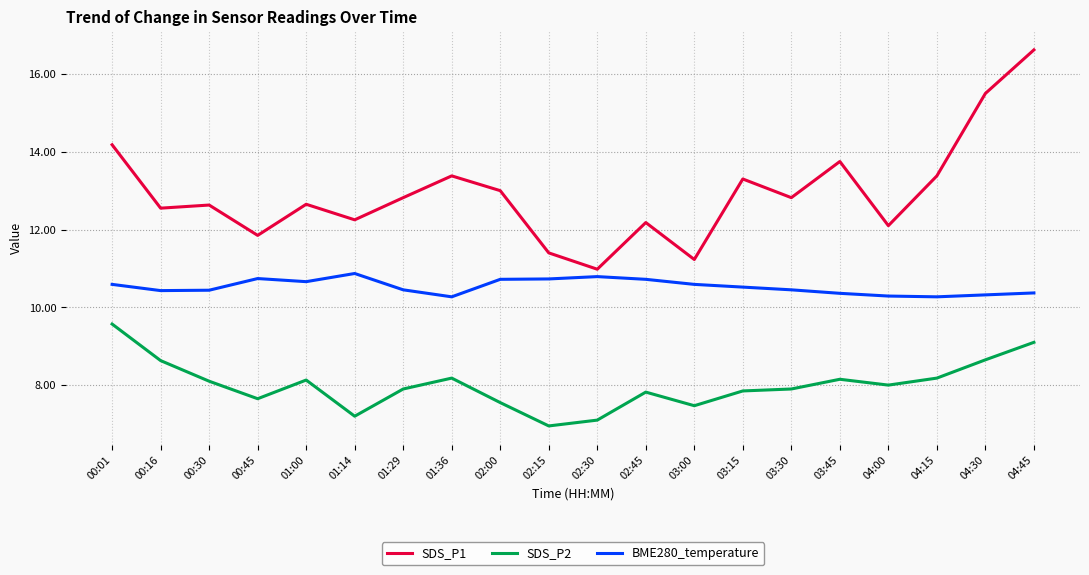

The value of SDS_P1 at 00:45 is 11.8. True or false?

True